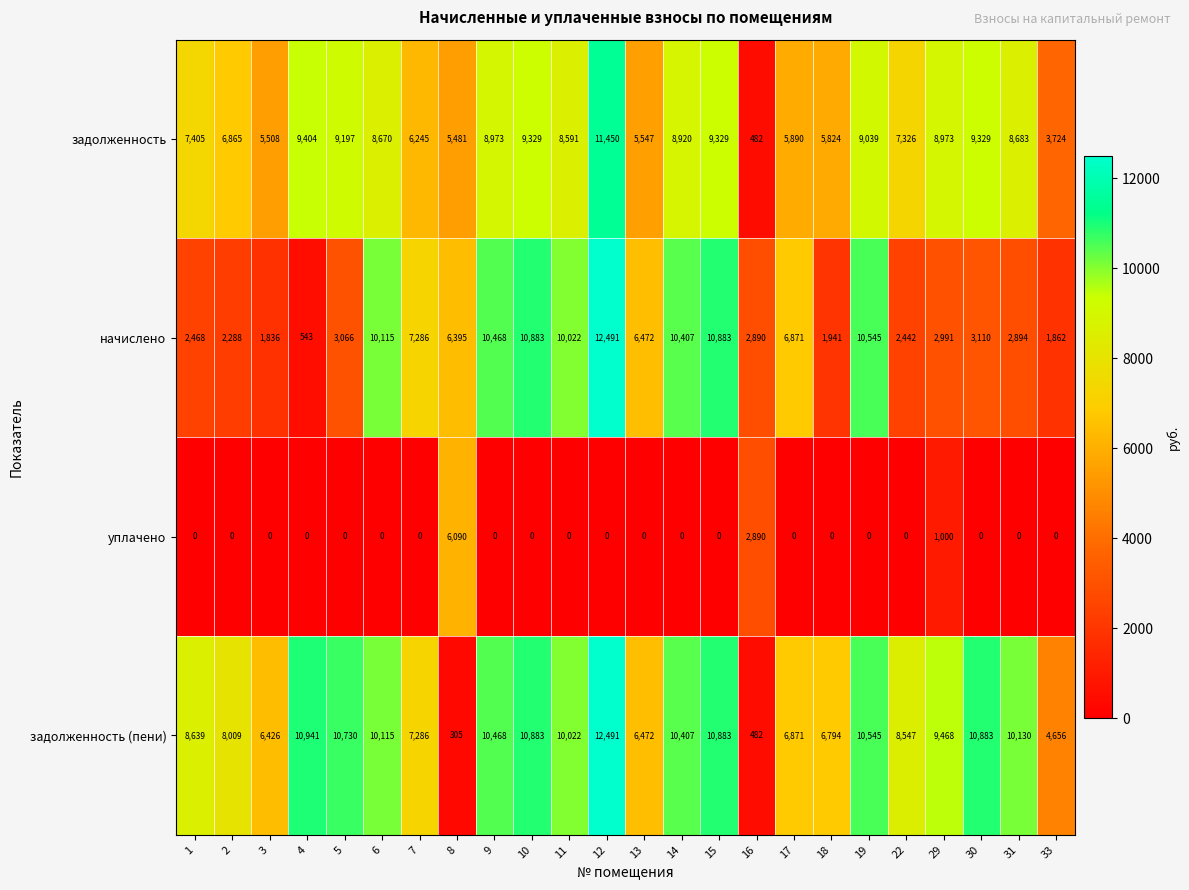

What is the sum of the задолженность (пени) values at 16 and 12?

12973